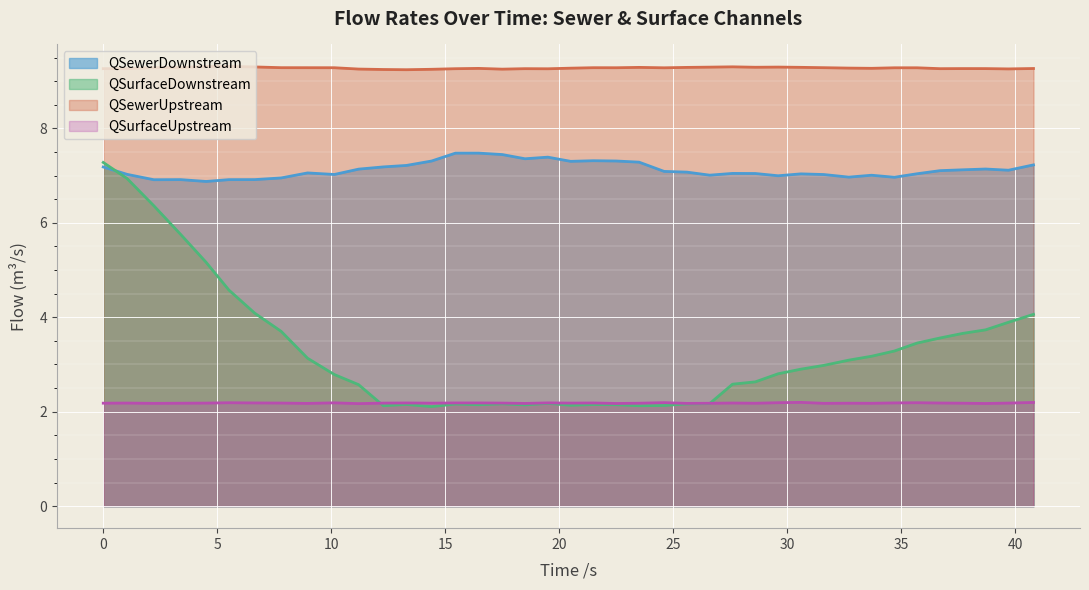

How many data points does each series have?

40